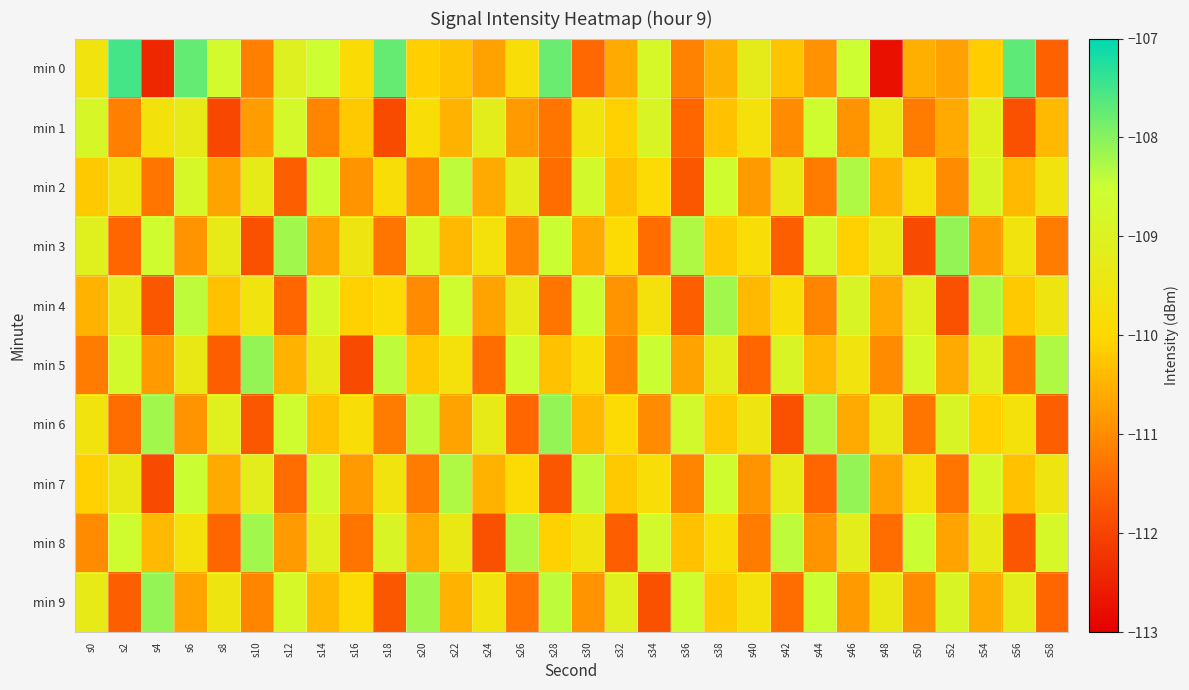

What is the minimum value shown in the chart?

-112.8